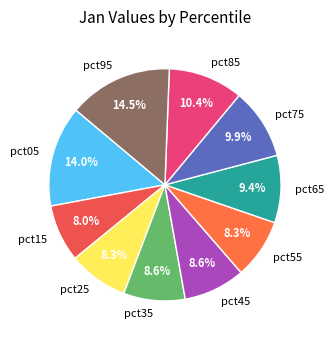

To the nearest percent, what portion does pct25 represent?

8%